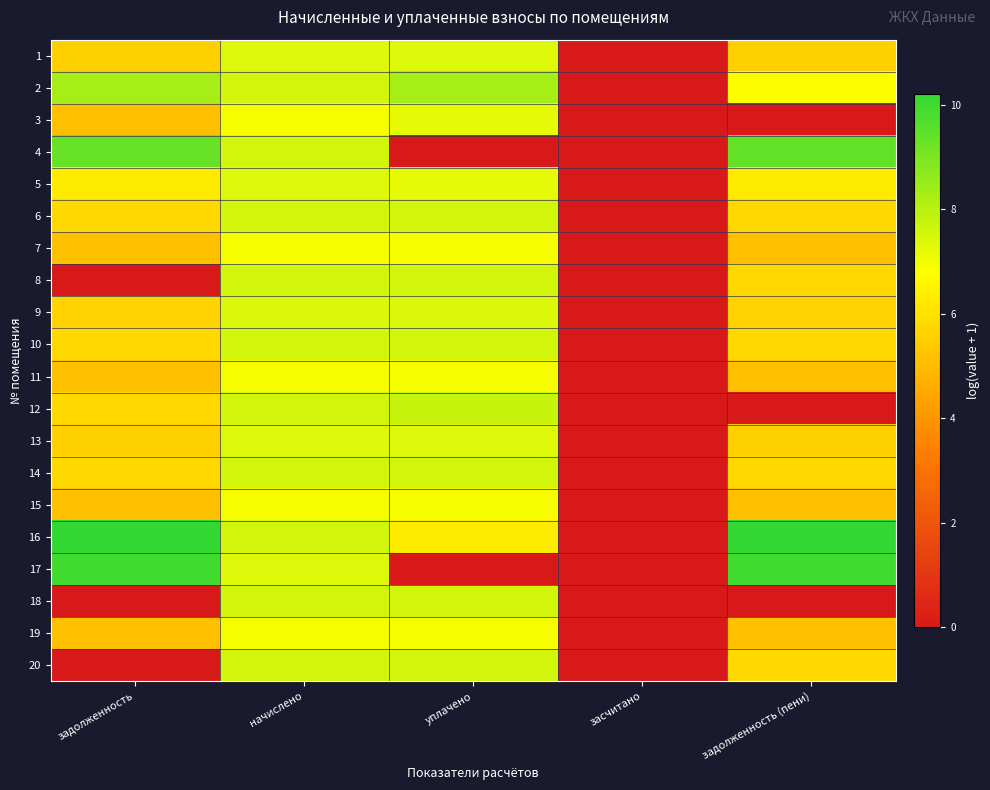

What is the total value across all series at уплачено?

131.8